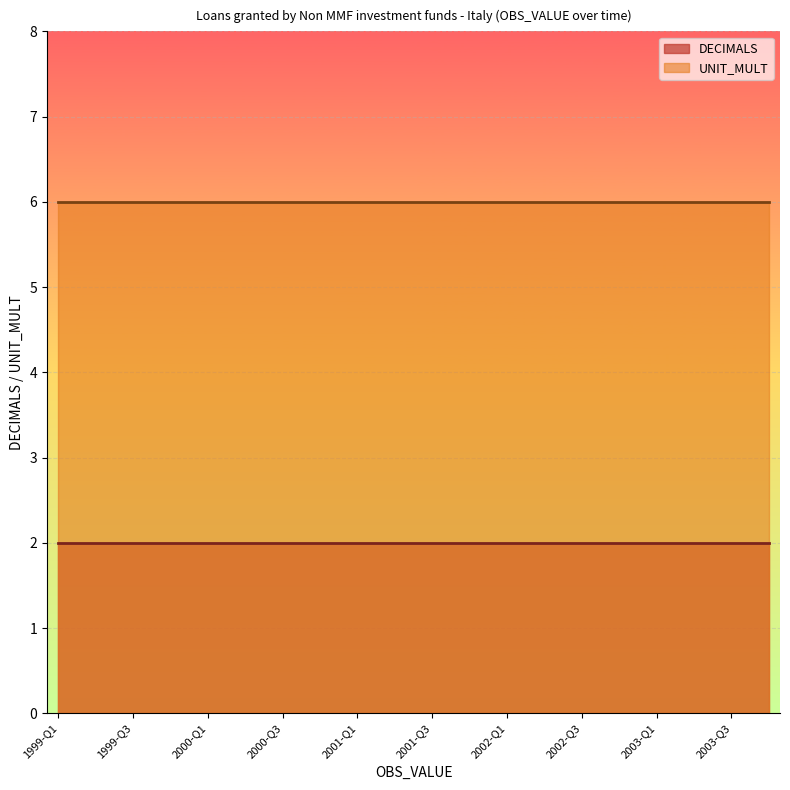

Which series has the widest spread of values?

DECIMALS